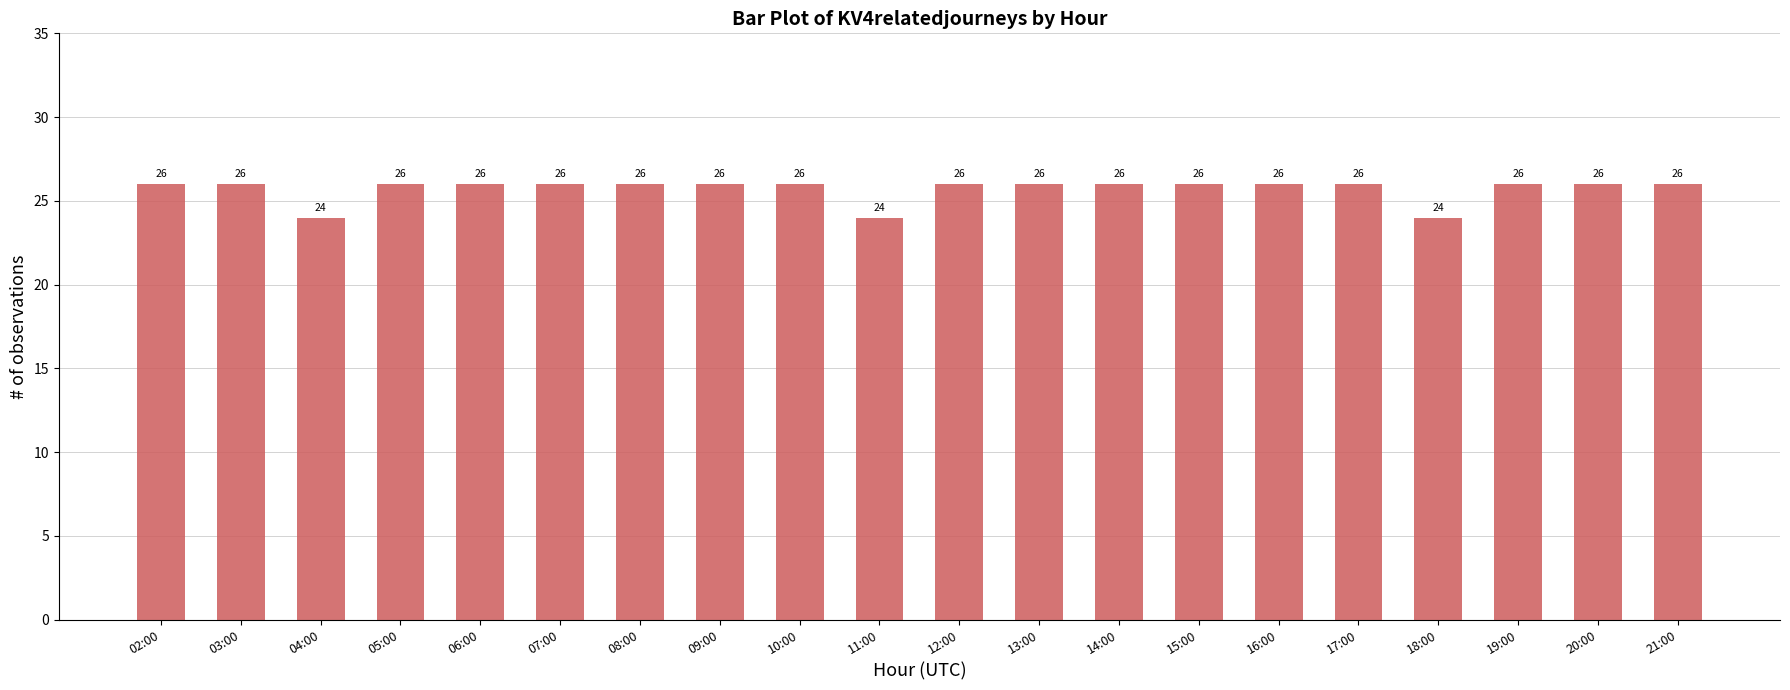

True or false: the data shows 39 at 03:00.

False